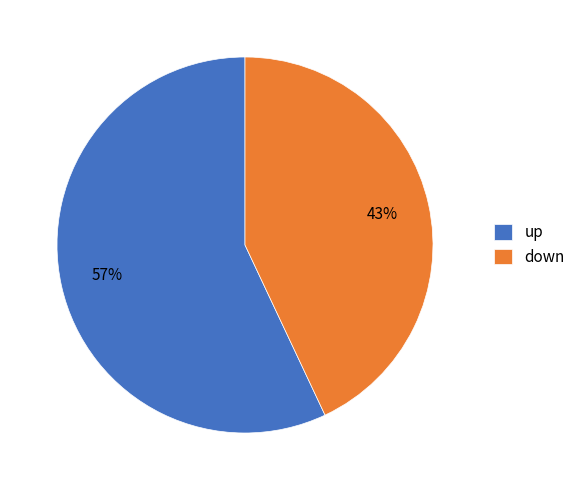

Which category accounts for the majority?

up